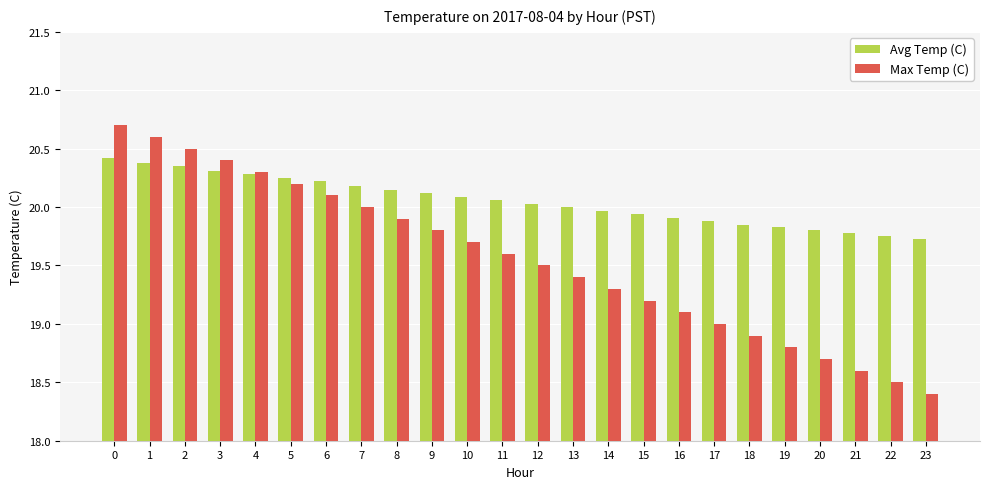

How many bars are there in total?

48